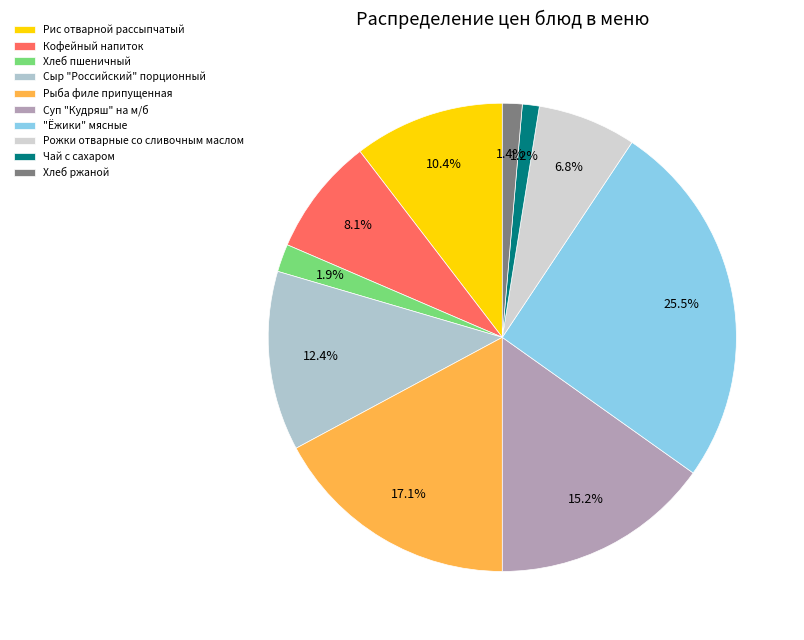

Does Хлеб пшеничный represent more than half of the total?

No